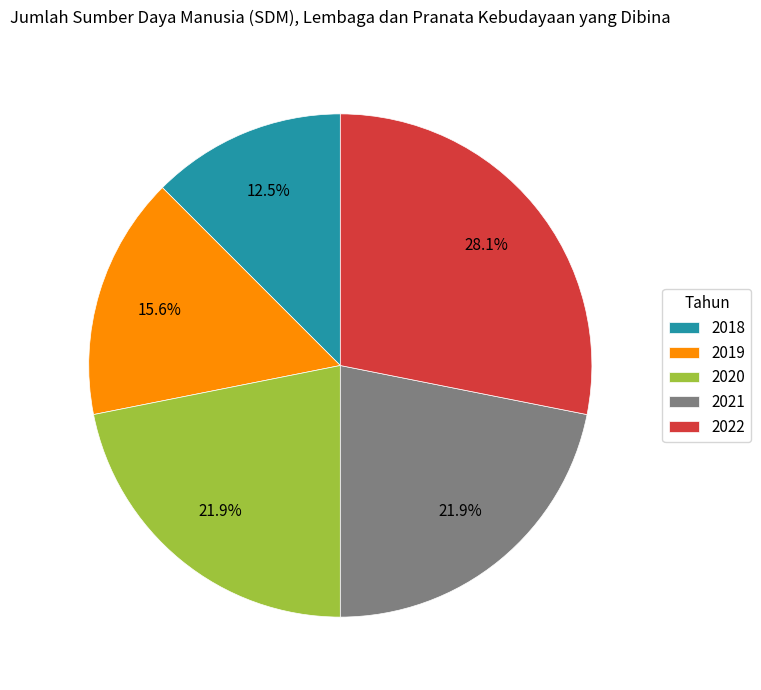

Is it true that 2022 is 28% of the pie?

True